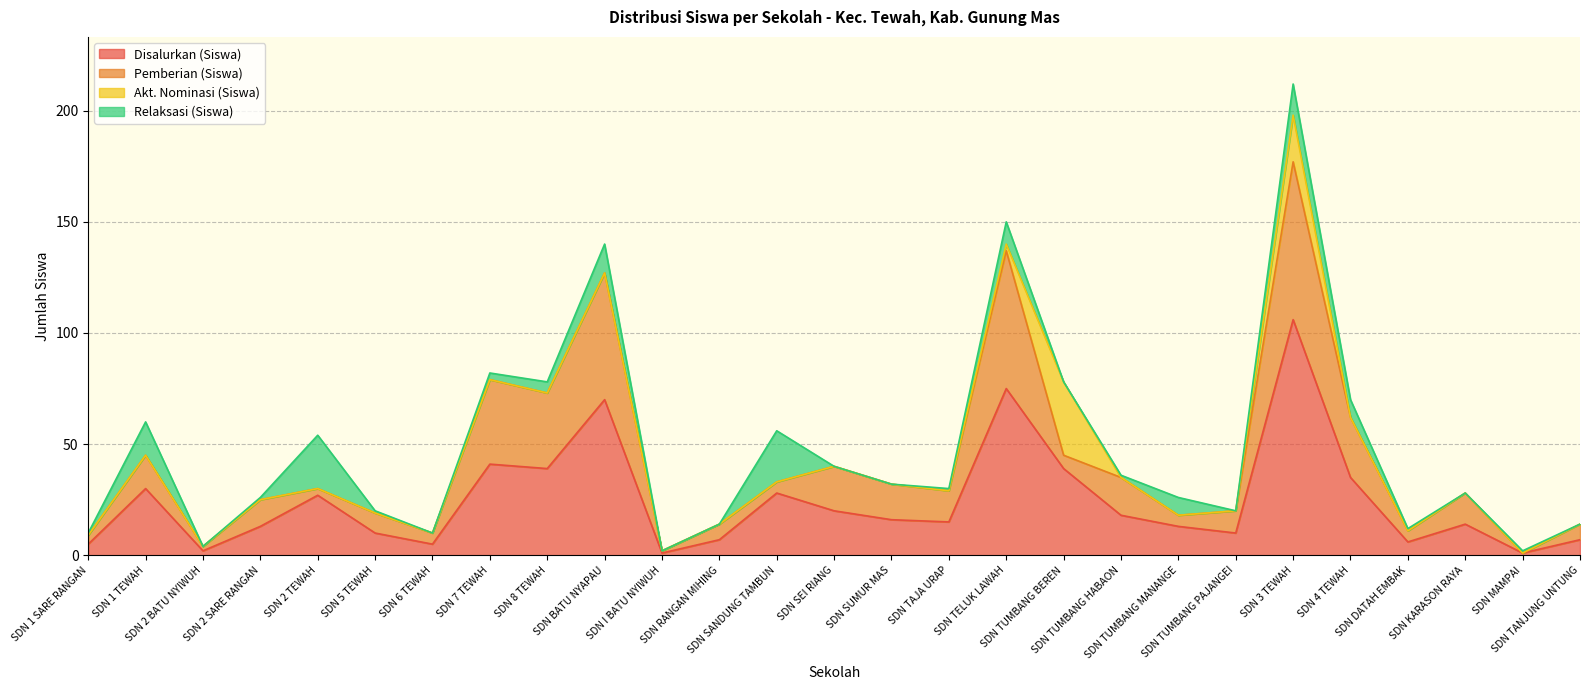

True or false: Relaksasi (Siswa) and Disalurkan (Siswa) intersect in this chart.

False